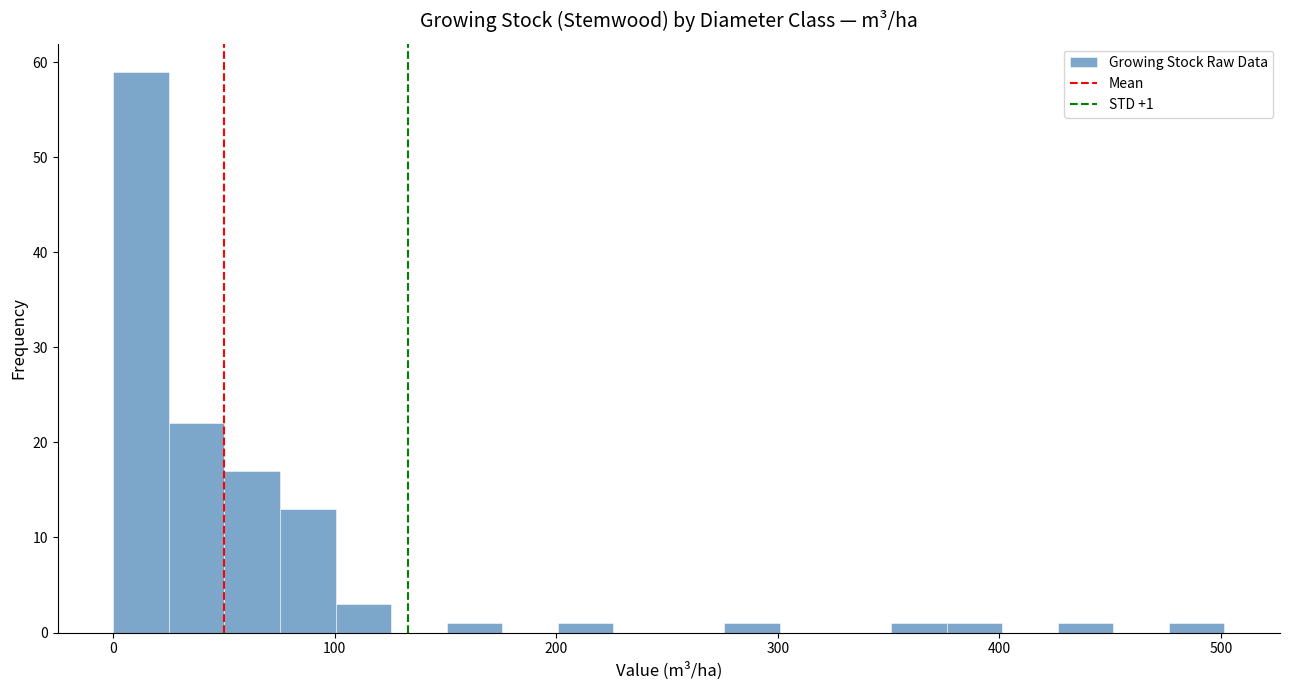

Read against the x-axis, roughly where is the centre of the tallest bar?

10